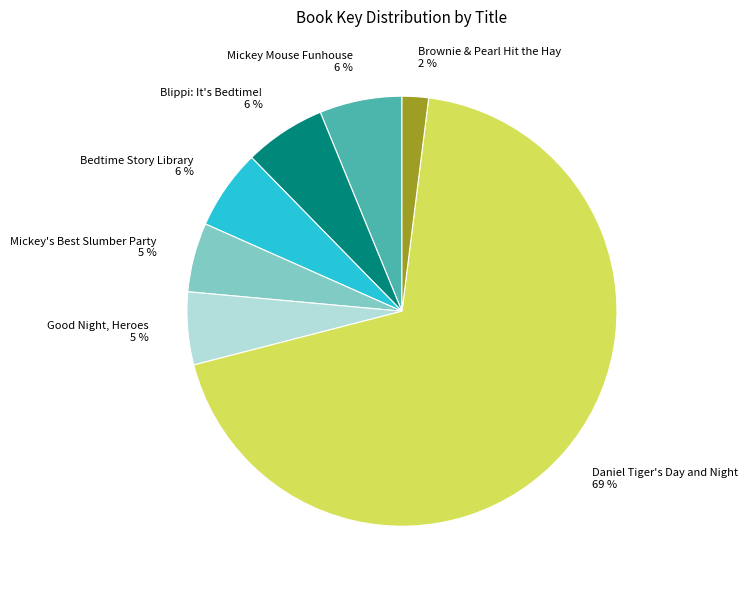

Which has a higher value, Brownie & Pearl Hit the Hay or Daniel Tiger's Day and Night?

Daniel Tiger's Day and Night